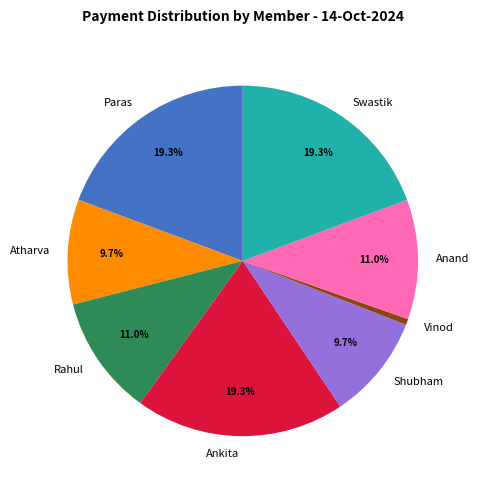

Does any single category account for the majority?

No